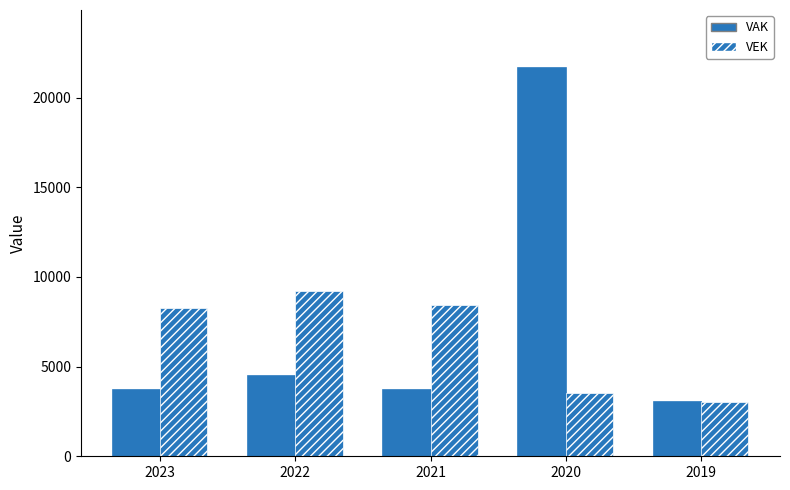

What is the sum of all VAK values?

36603